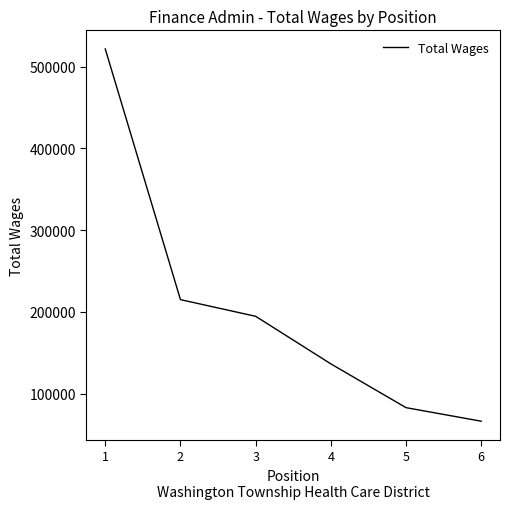

What is the difference between the maximum and minimum values?

455609